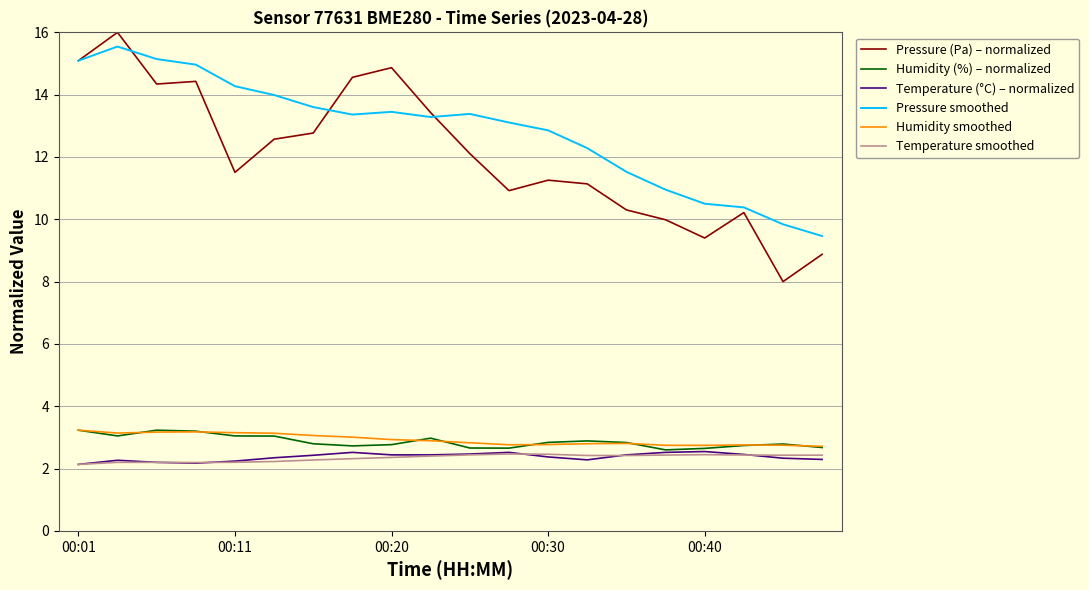

True or false: Humidity smoothed and Pressure (Pa) – normalized cross at least once.

False